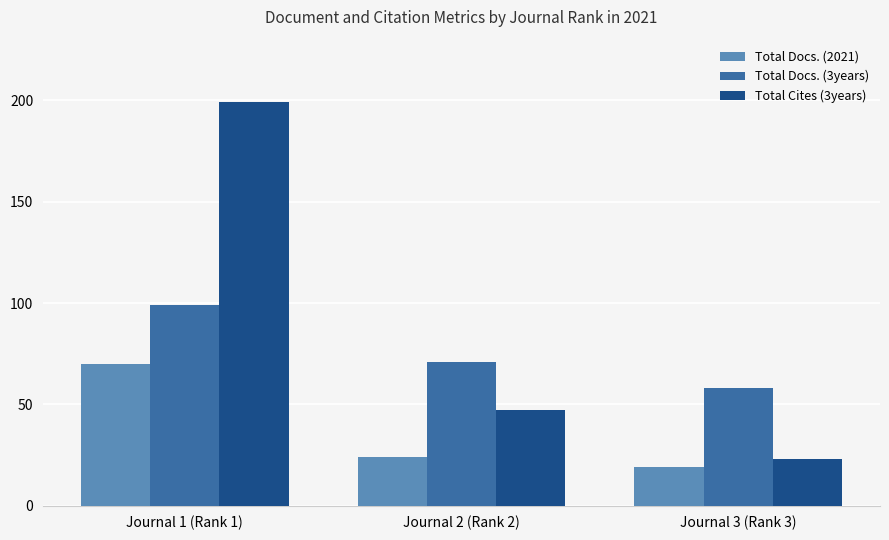

At which label does Total Docs. (3years) first exceed 71?

Journal 1 (Rank 1)